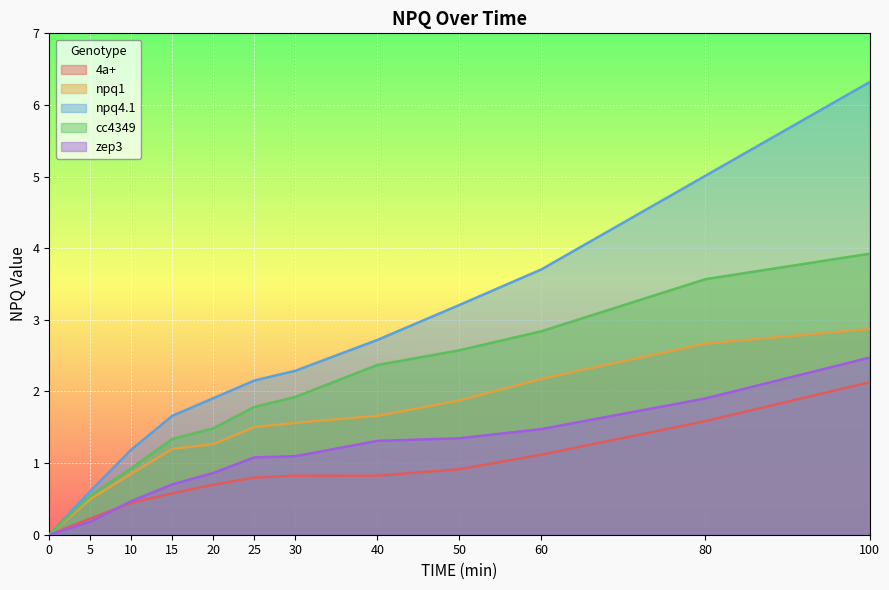

What is the value of the npq4.1 point at the 10th from the left?

3.7